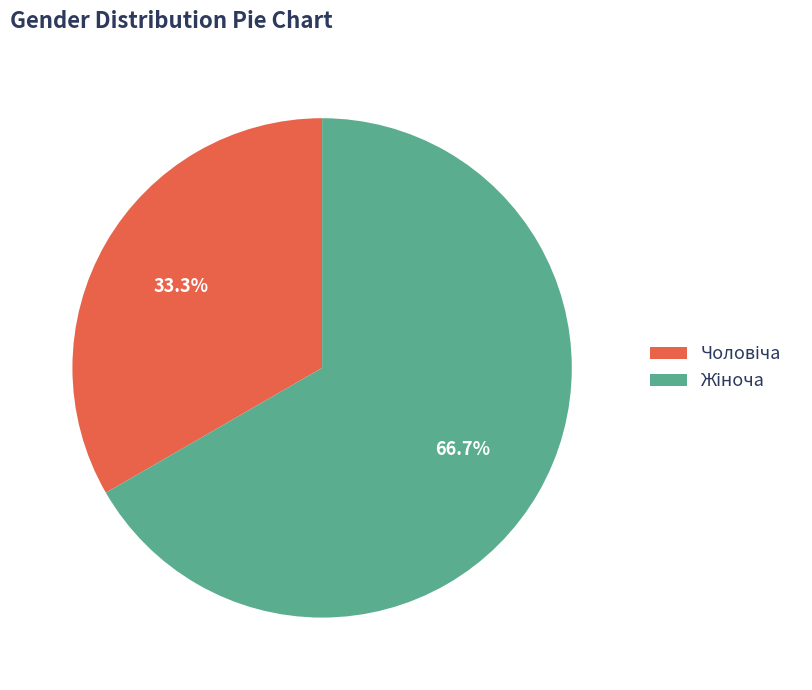

Is there a majority slice in this chart?

Yes